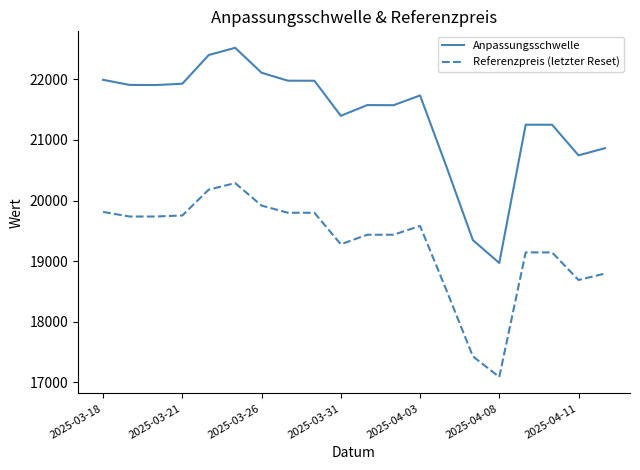

Does the chart display data point markers on the line(s)?

No